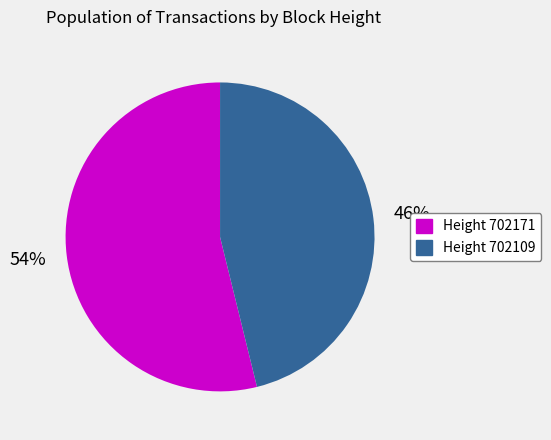

Which category has the biggest portion of the pie?

Height 702171